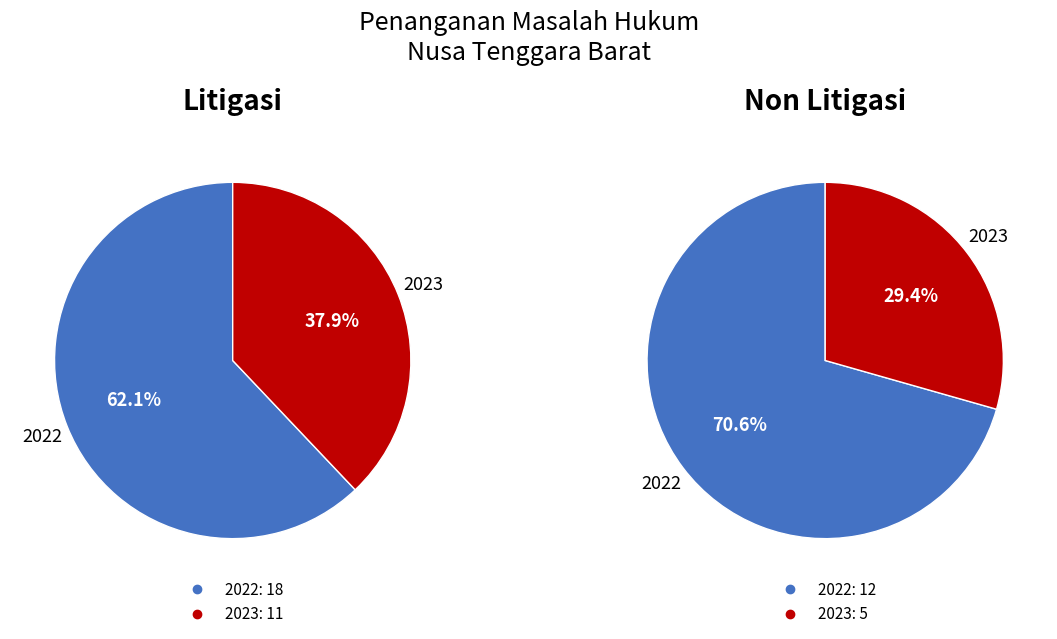

To the nearest percent, what portion does 2022 represent?

71%